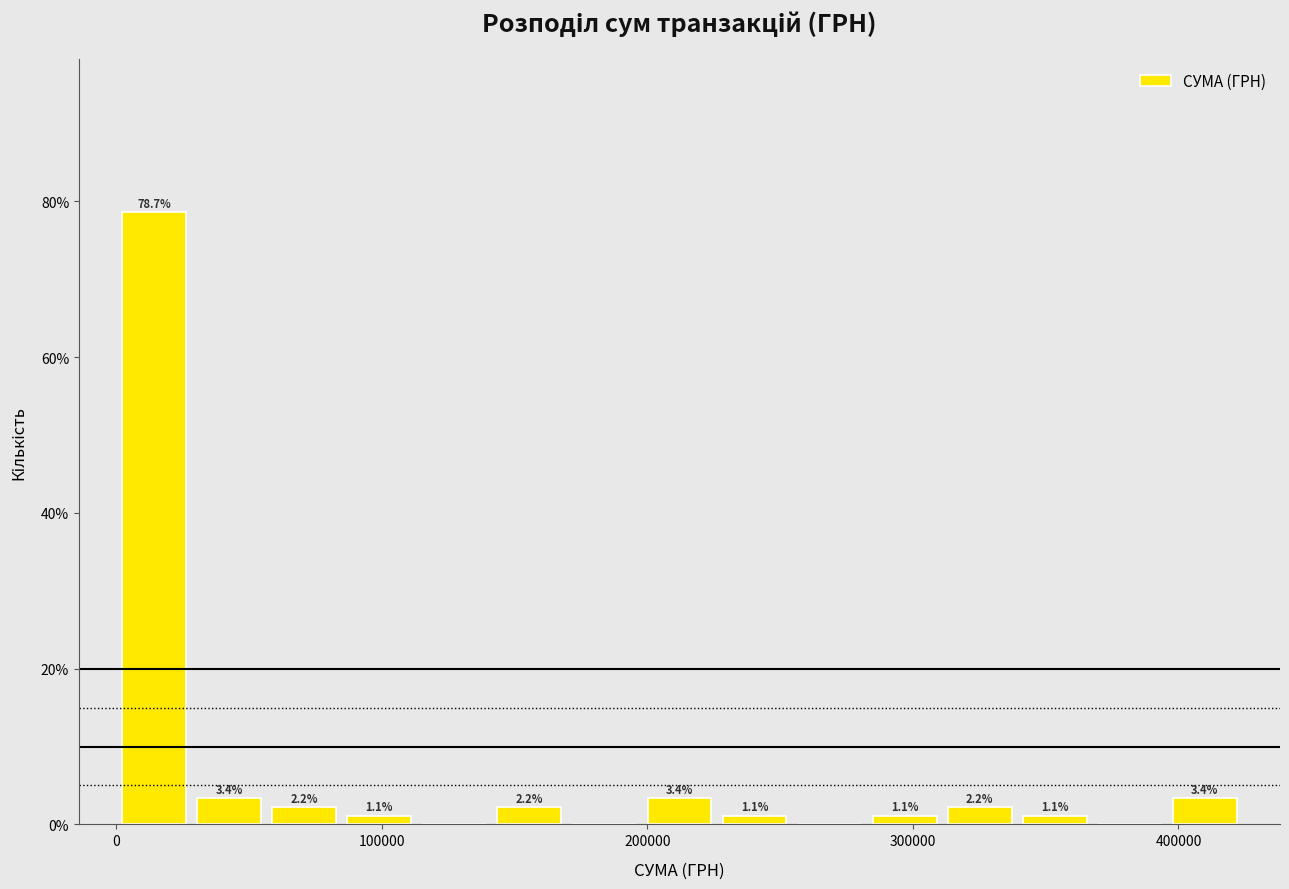

Read against the x-axis, roughly where is the centre of the tallest bar?

10000